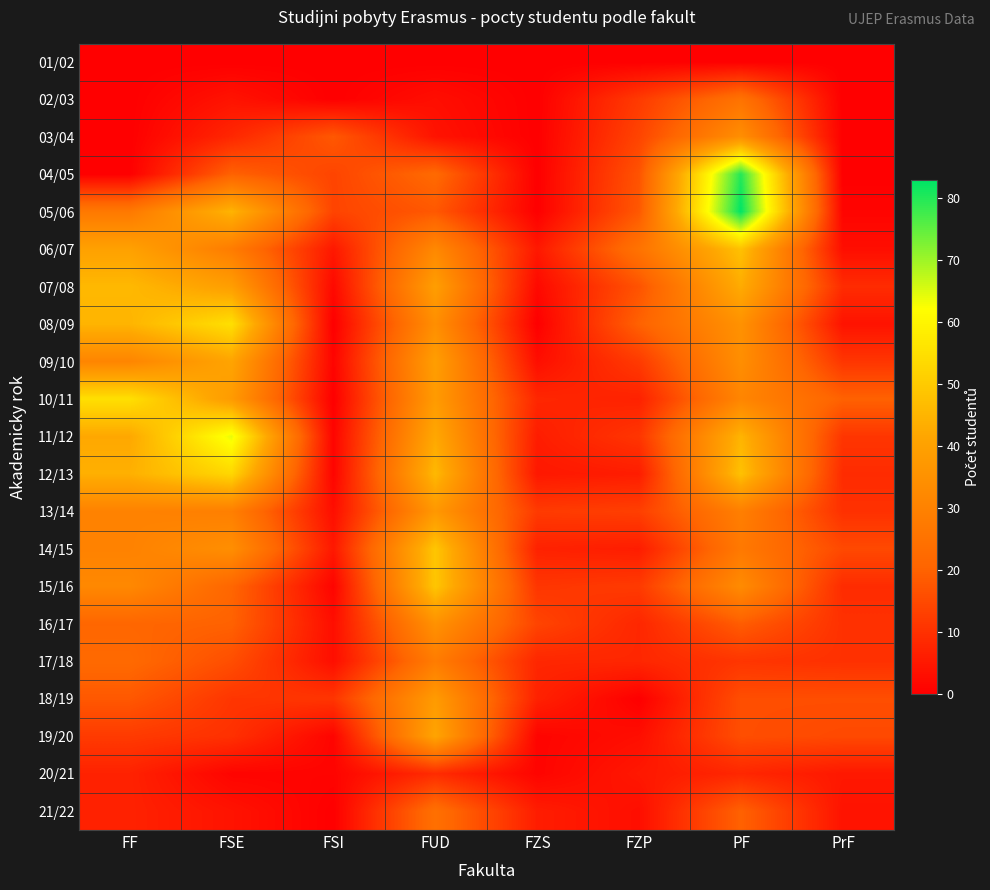

Which has a higher value, FSE or FZP?

FSE